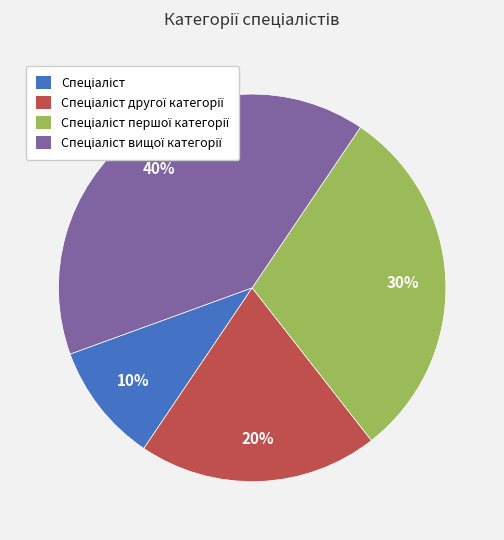

To the nearest percent, what is the average slice percentage?

25%